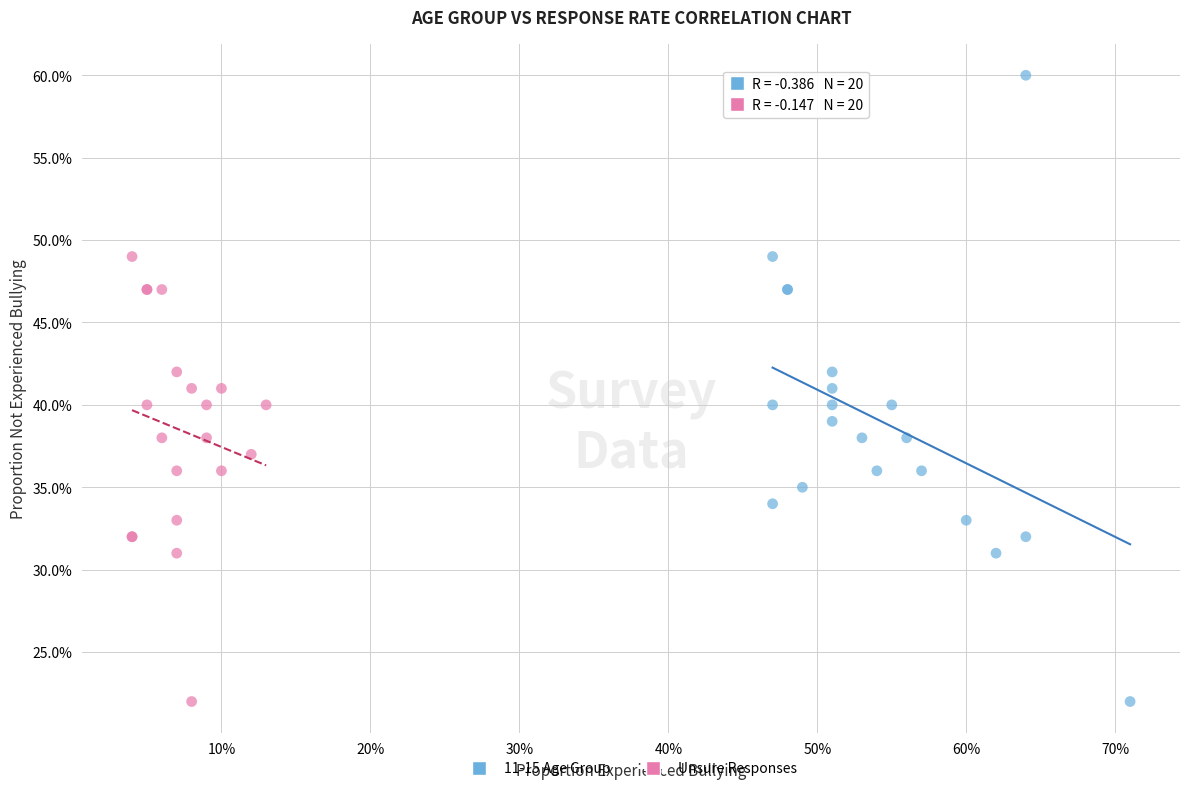

What are all the series names shown in the legend?

11-15 Age Group, Unsure Responses